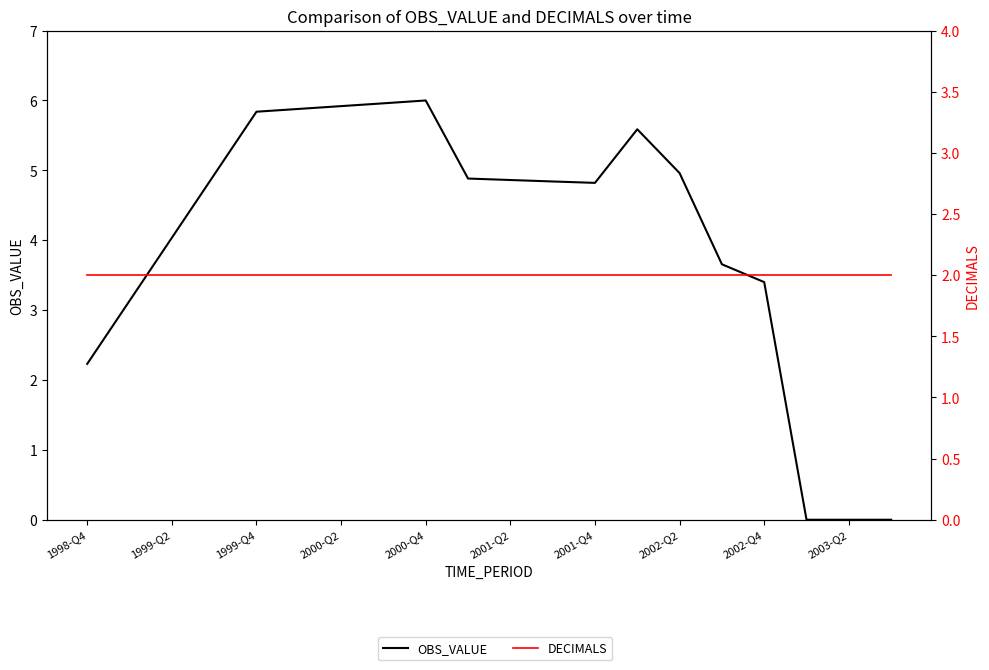

True or false: OBS_VALUE has more than 2 interior local peaks.

False